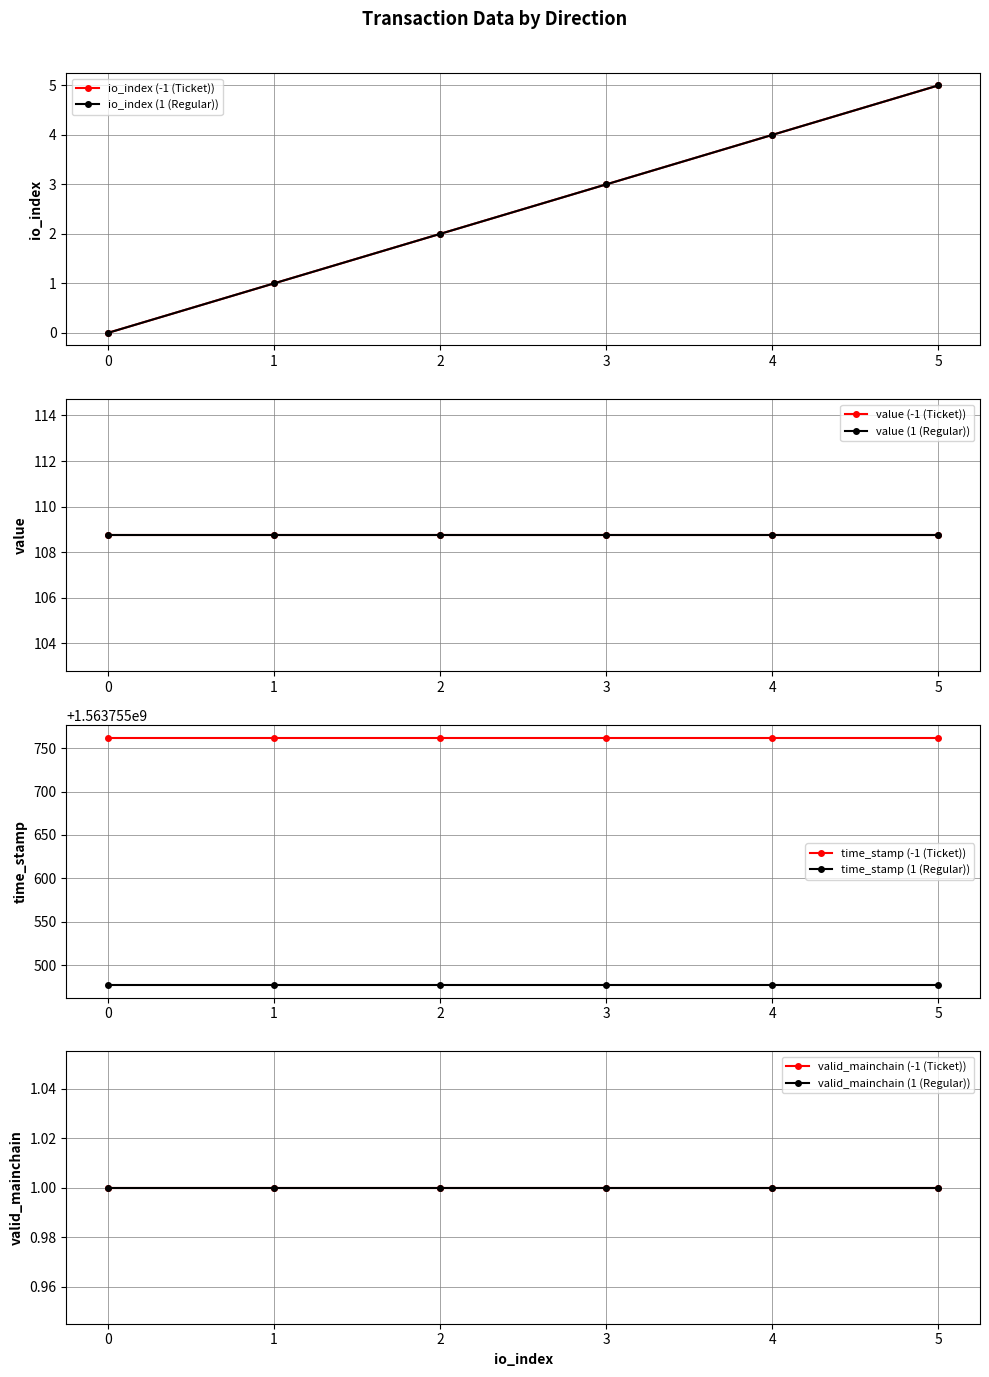

True or false: value and io_index cross at least once.

False